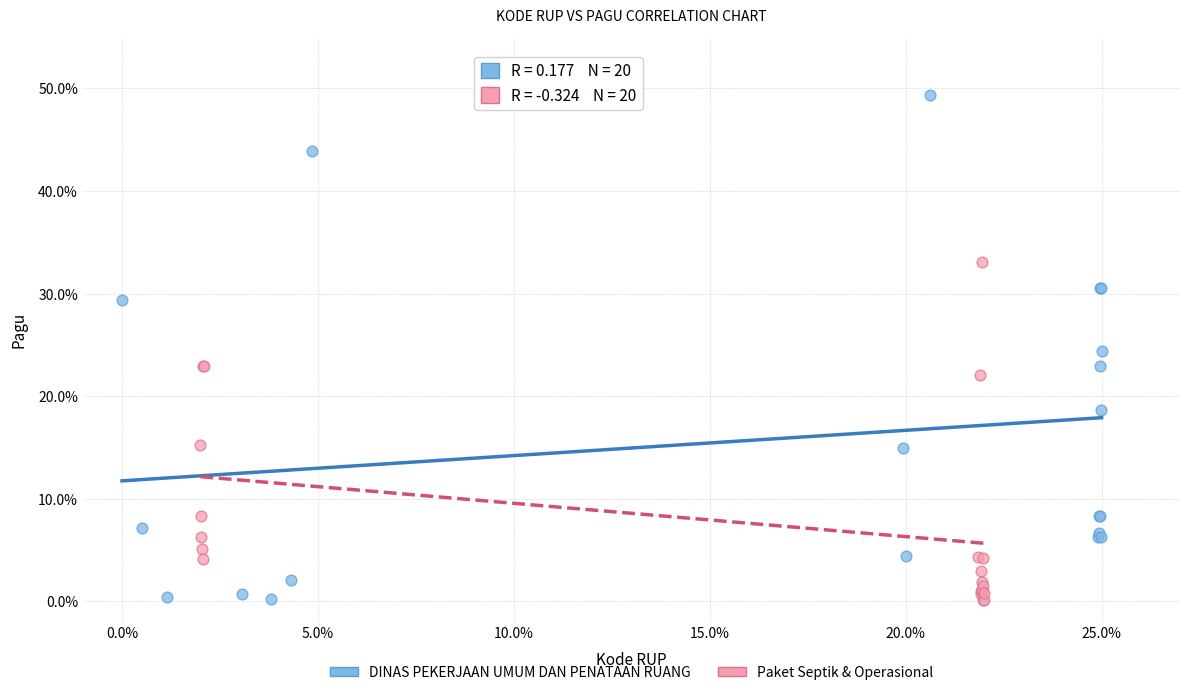

Which series reaches the maximum Y coordinate?

DINAS PEKERJAAN UMUM DAN PENATAAN RUANG